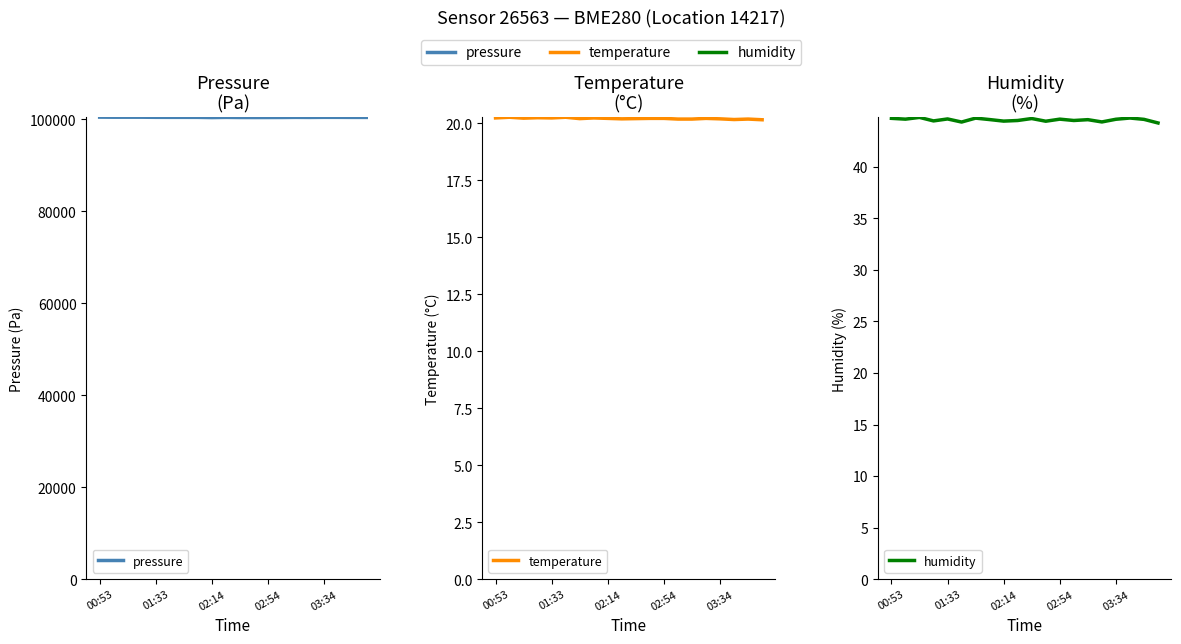

What is the greatest value displayed?

100465.0